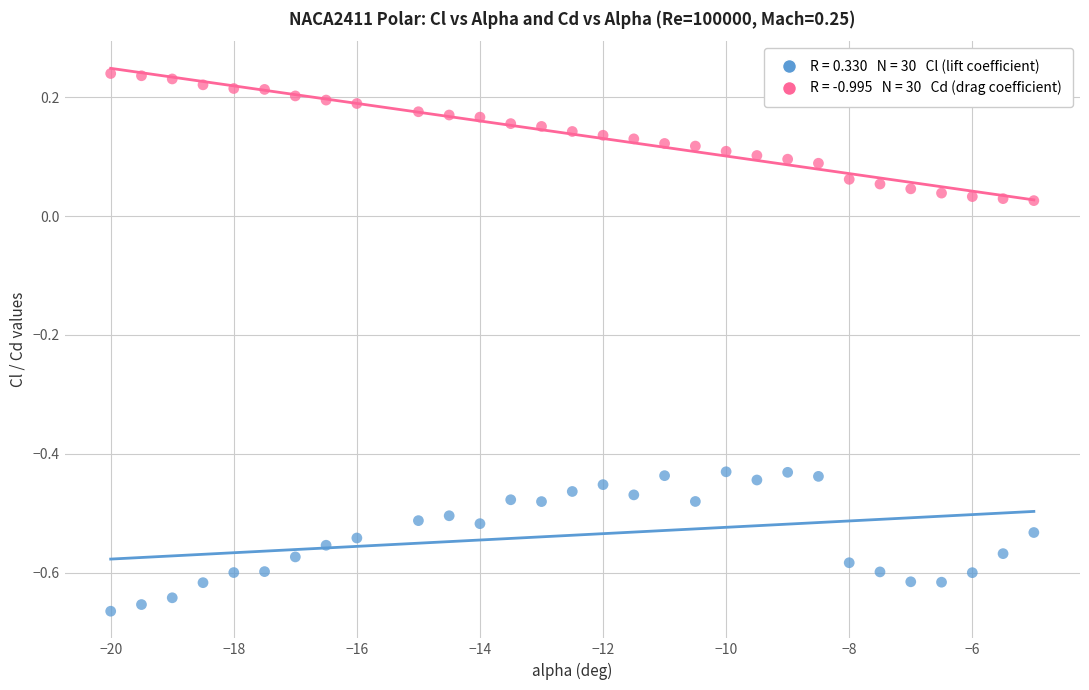

Across all data points, what is the range of Y values (max minus min)?

0.9